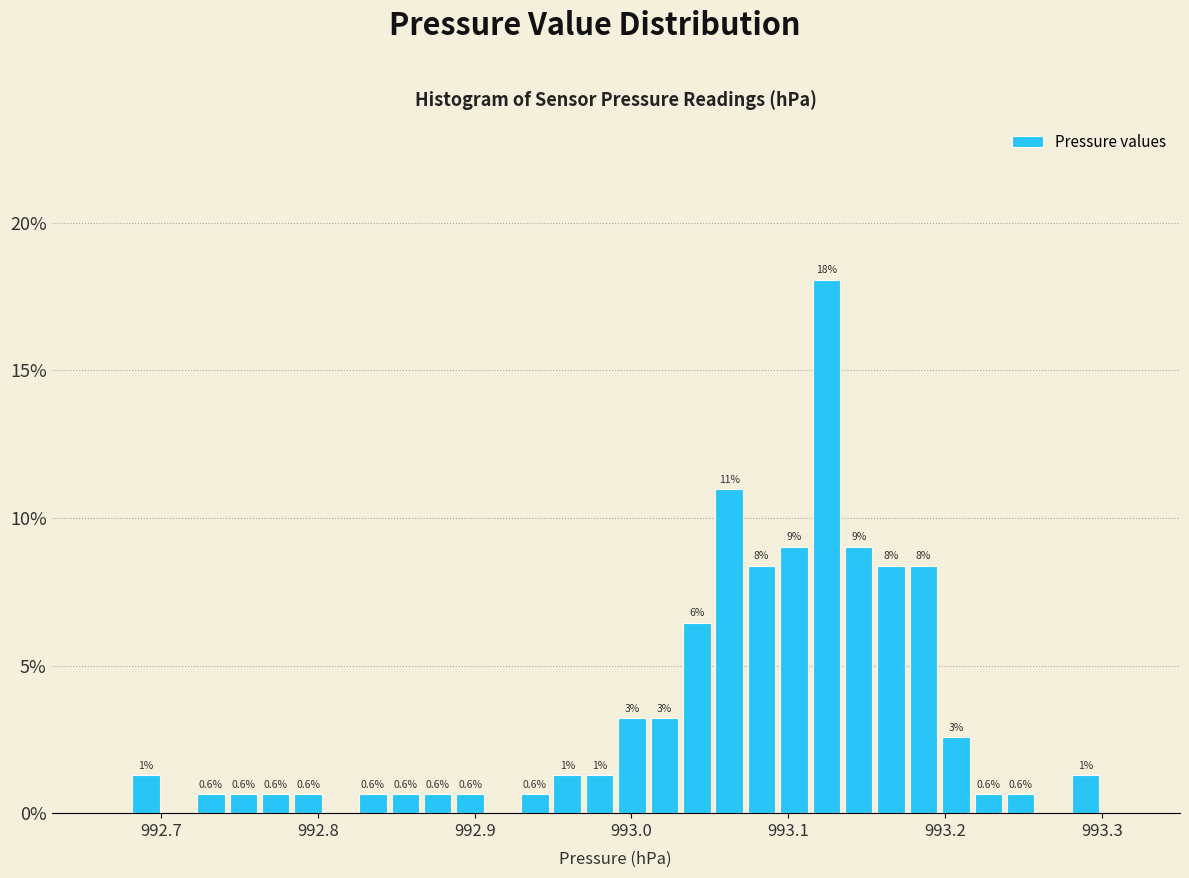

Read against the x-axis, roughly where is the centre of the tallest bar?

993.12